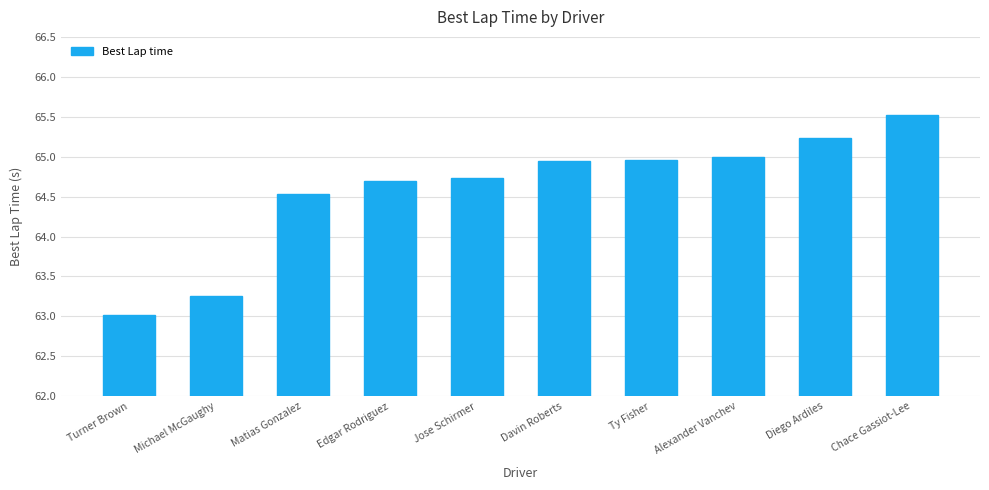

Between Michael McGaughy and Ty Fisher, which is larger?

Ty Fisher